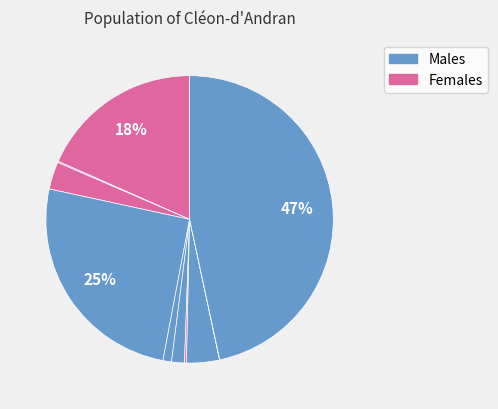

To the nearest percent, what is the average slice percentage?

10%